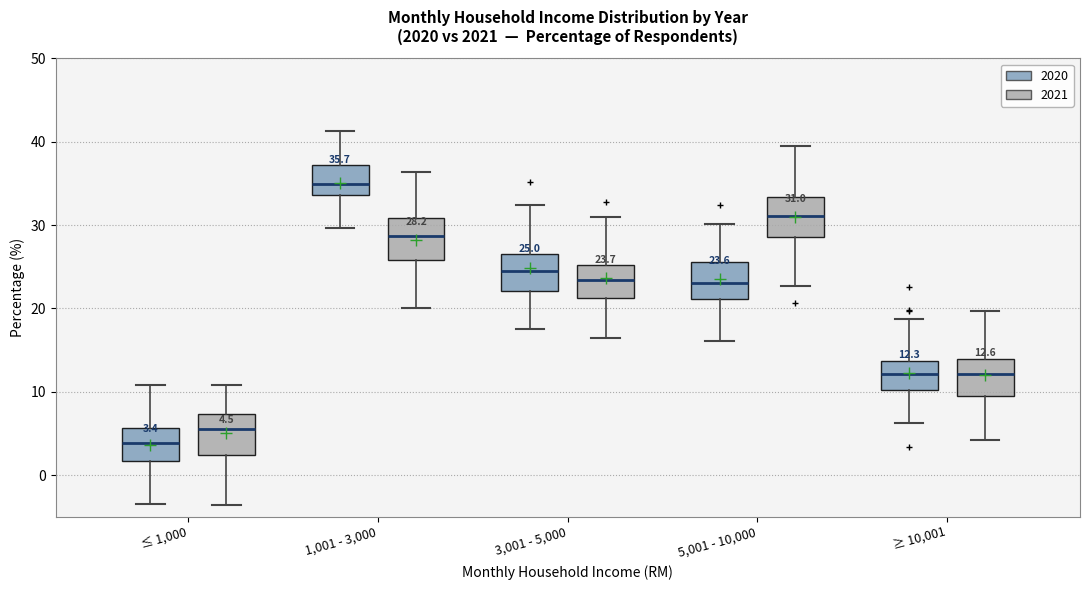

Which box's median line is the lowest?

≤ 1,000 (2020)